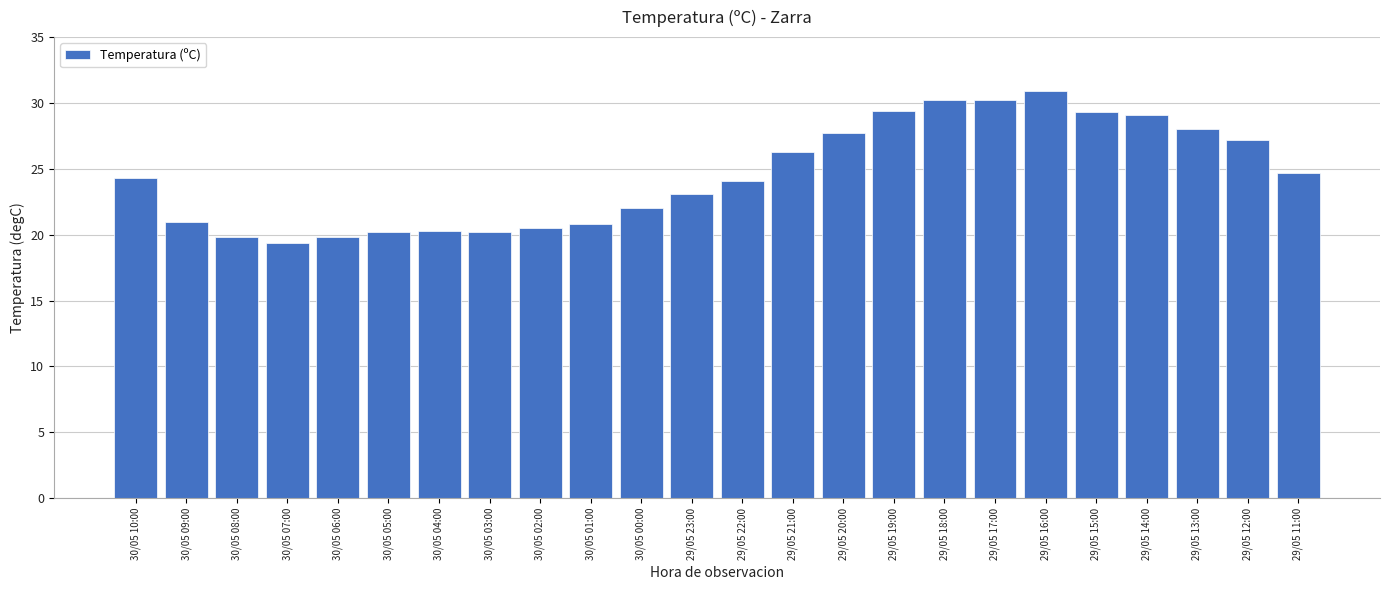

What is the sum of all values?

588.5